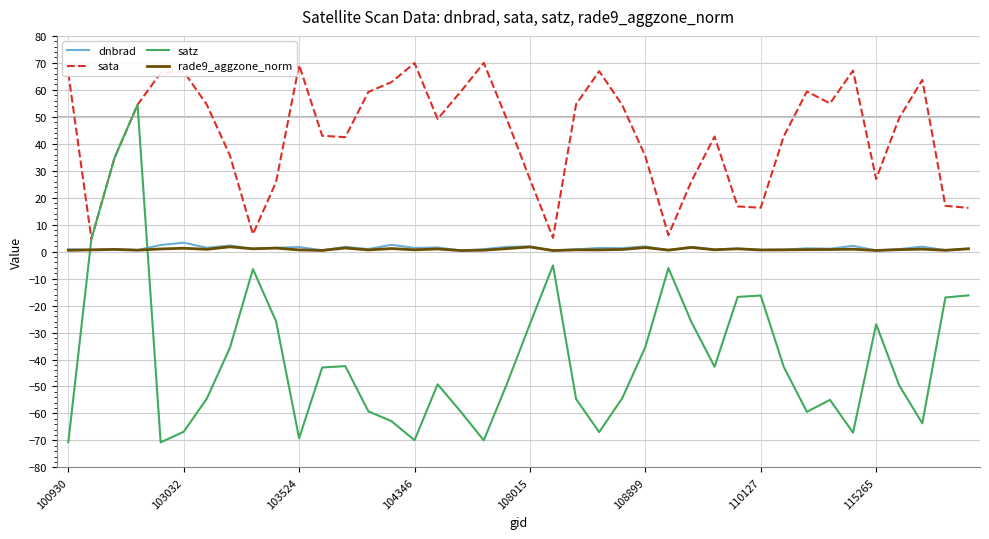

Which series has the largest range (max minus min)?

satz